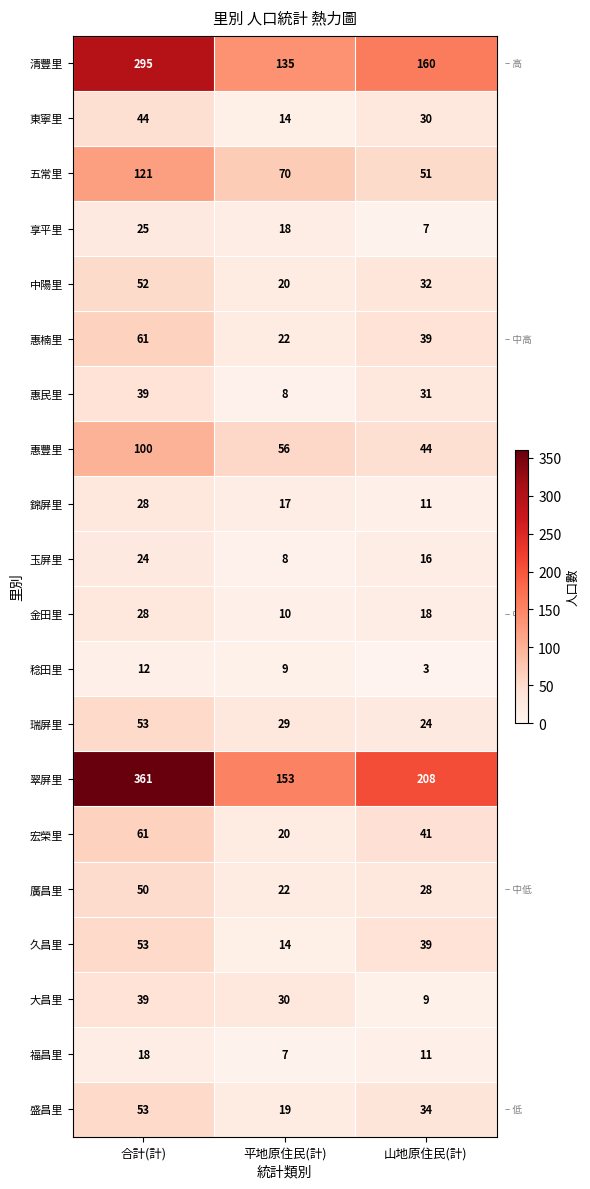

What is the sum of all 金田里 values?

56